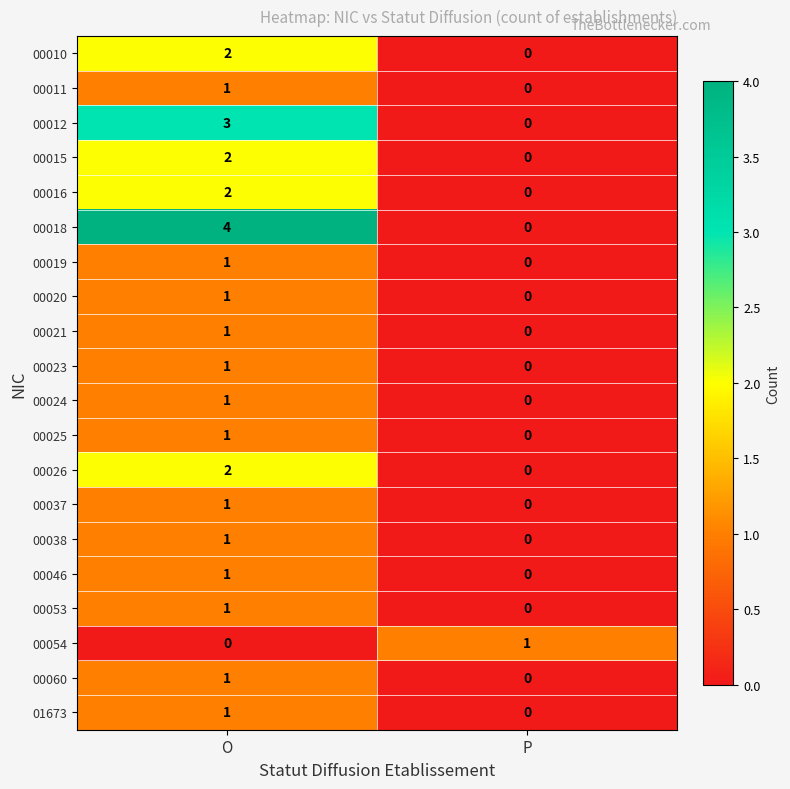

Rank the categories by 00018 value from lowest to highest.

P, O